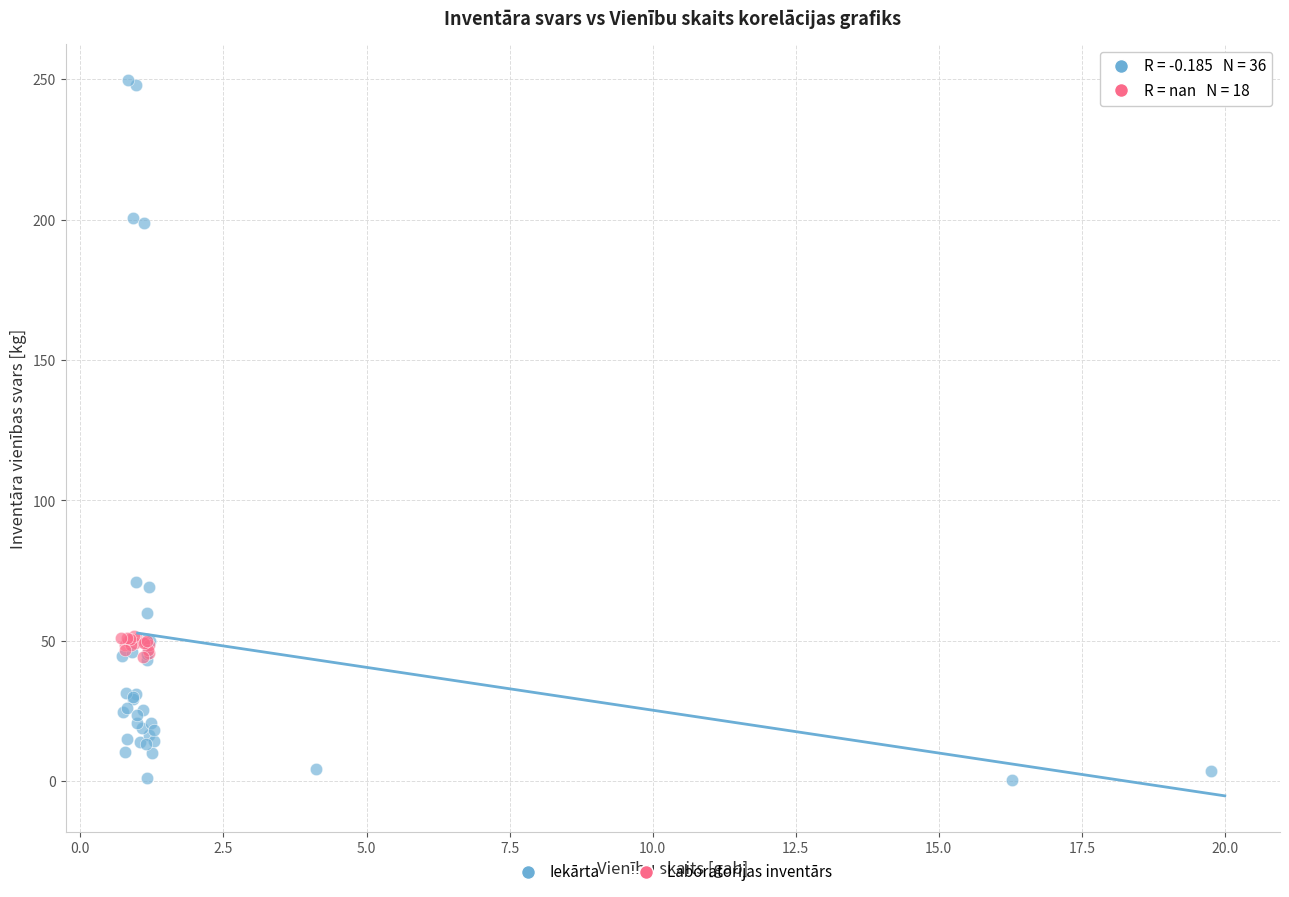

Which series contains the highest Y value?

Iekārta